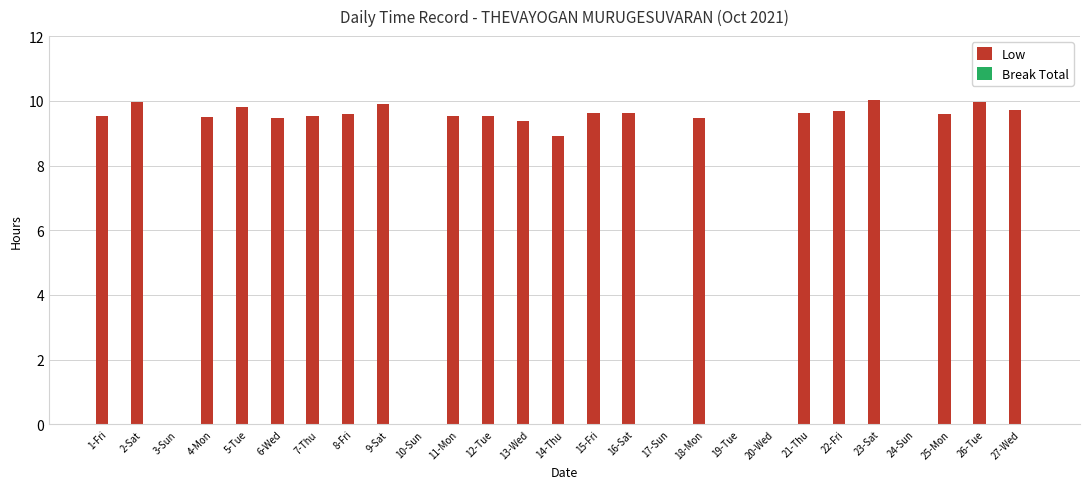

The chart shows a value of 9.5 at 18-Mon. True or false?

True